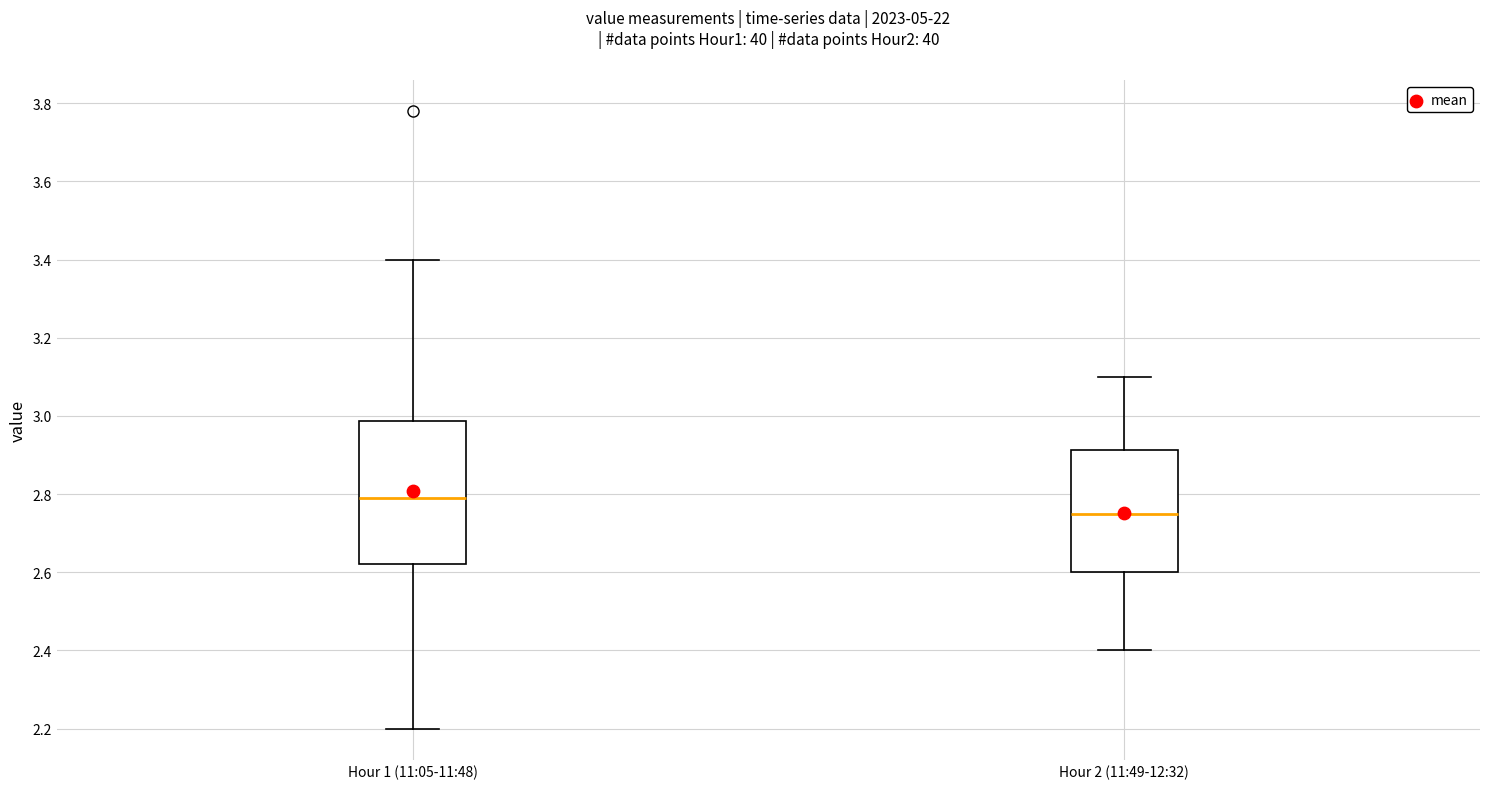

Reading left to right, transcribe this box plot: for each box, give where its median line is, the range the box spans, and where its two whiskers end, as read against the y-axis. The values are not printed on the chart, so give them approximately, as read against the axis.

Hour 1 (11:05-11:48): median 2.80, box 2.62 to 2.98, whiskers 2.20 to 3.40
Hour 2 (11:49-12:32): median 2.76, box 2.60 to 2.92, whiskers 2.40 to 3.10